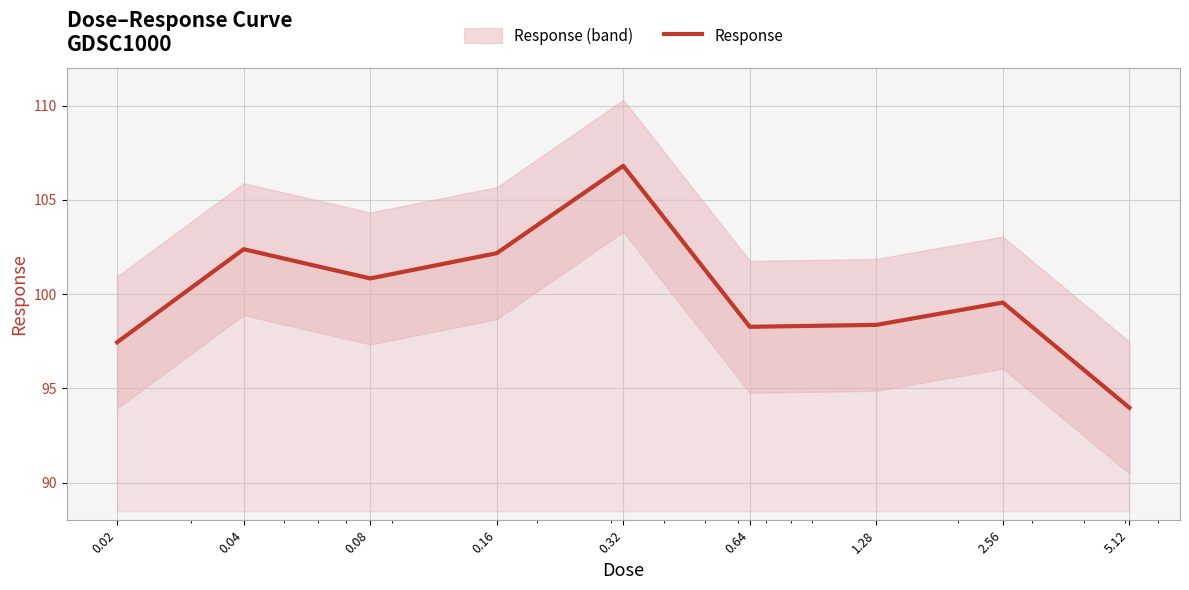

How many categories are shown in the chart?

9